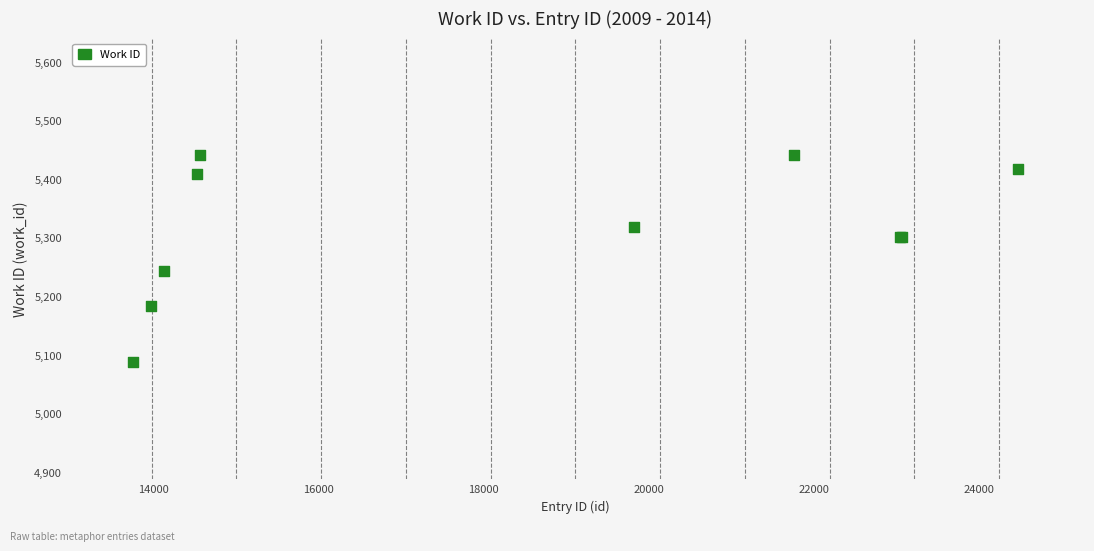

What Y value in the scatter plot is closest to 5264?

5244